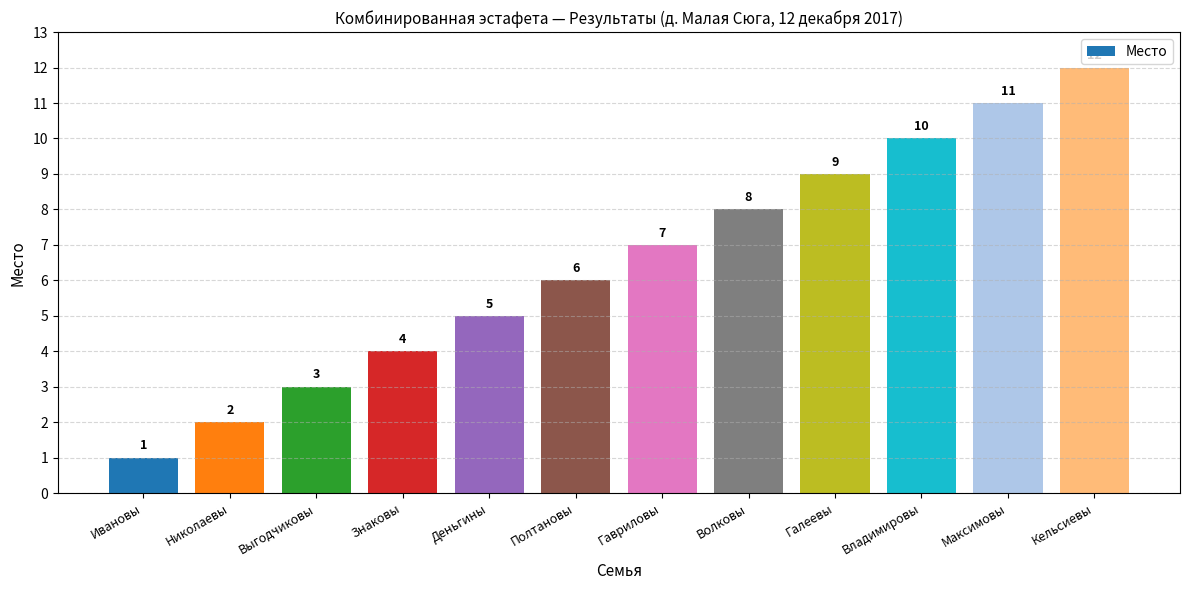

Count the number of categories in the chart.

12